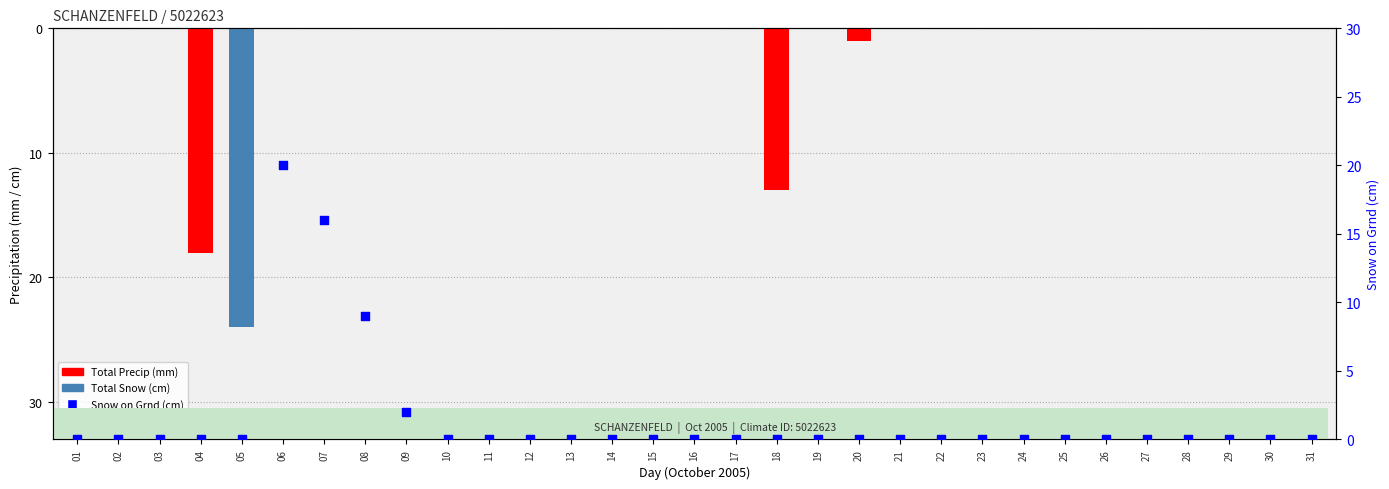

Is the value of Total Snow (cm) at 26 greater than the value of Total Precip (mm) at 05?

Yes